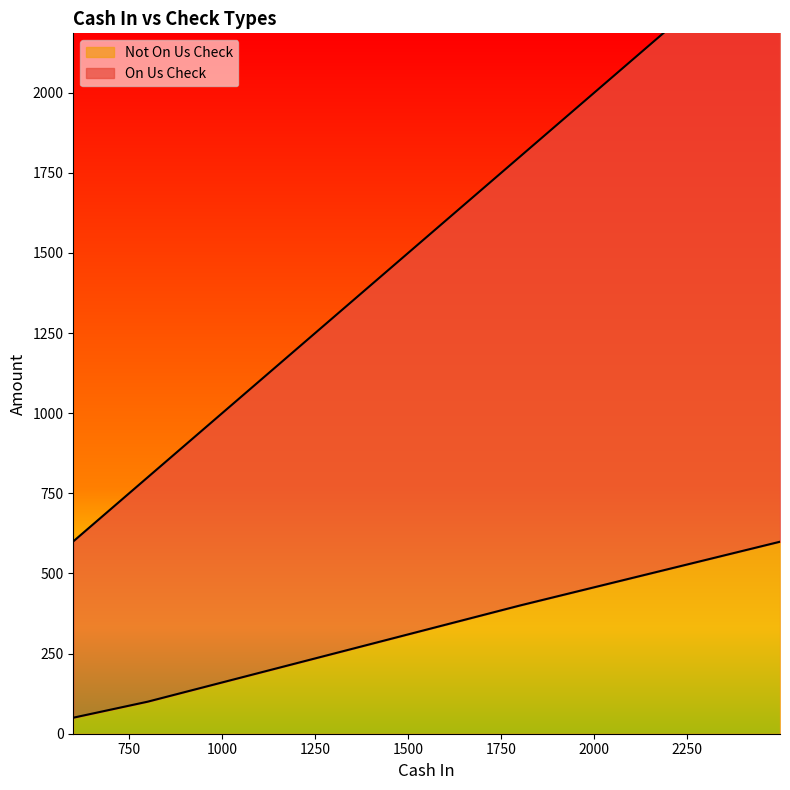

Rank the series by their maximum value, from lowest to highest.

Not On Us Check, On Us Check